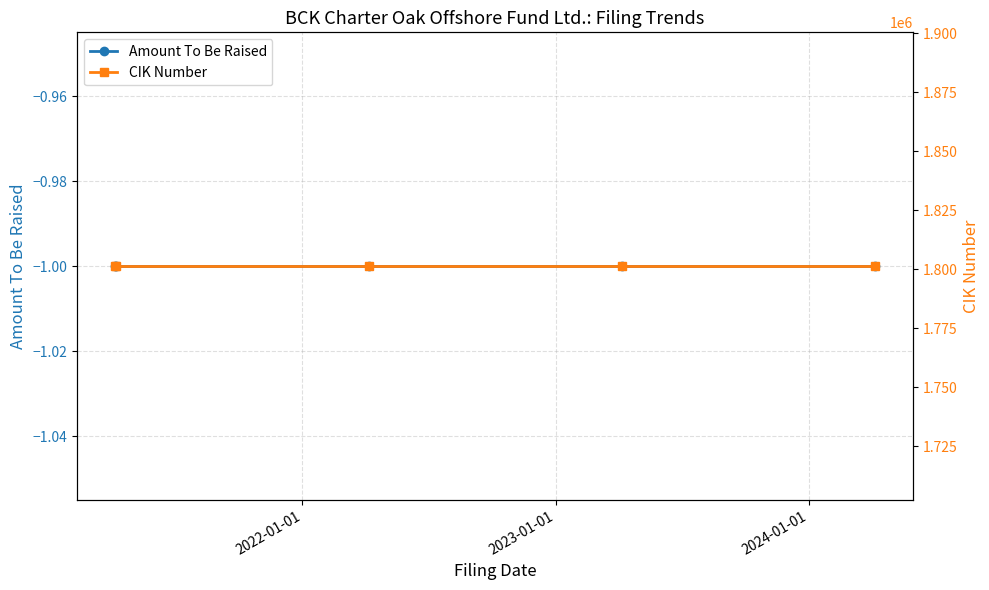

True or false: CIK Number and Amount To Be Raised cross at least once.

False